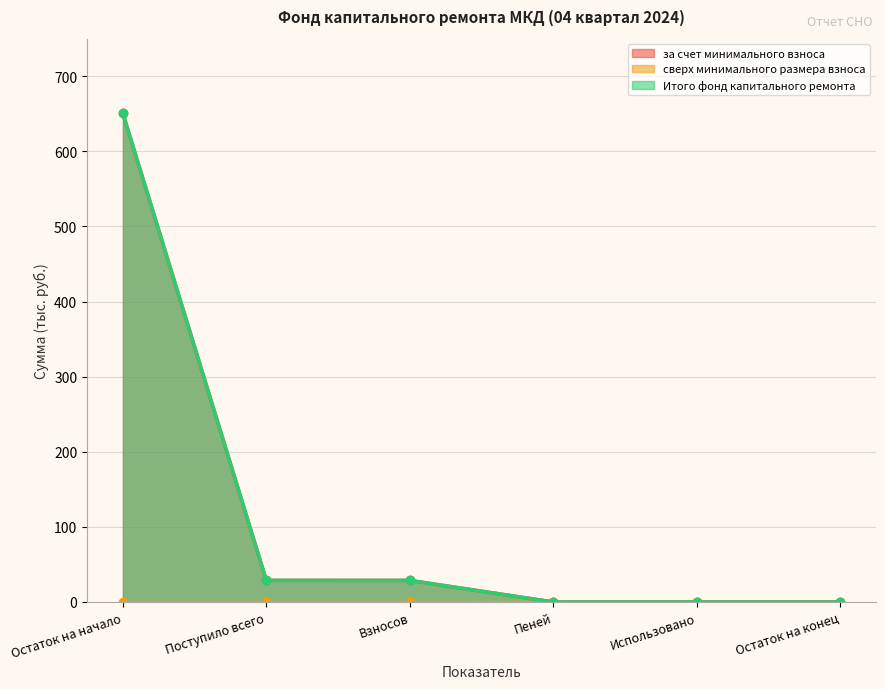

Which series changed the most between Поступило всего and Использовано?

за счет минимального взноса